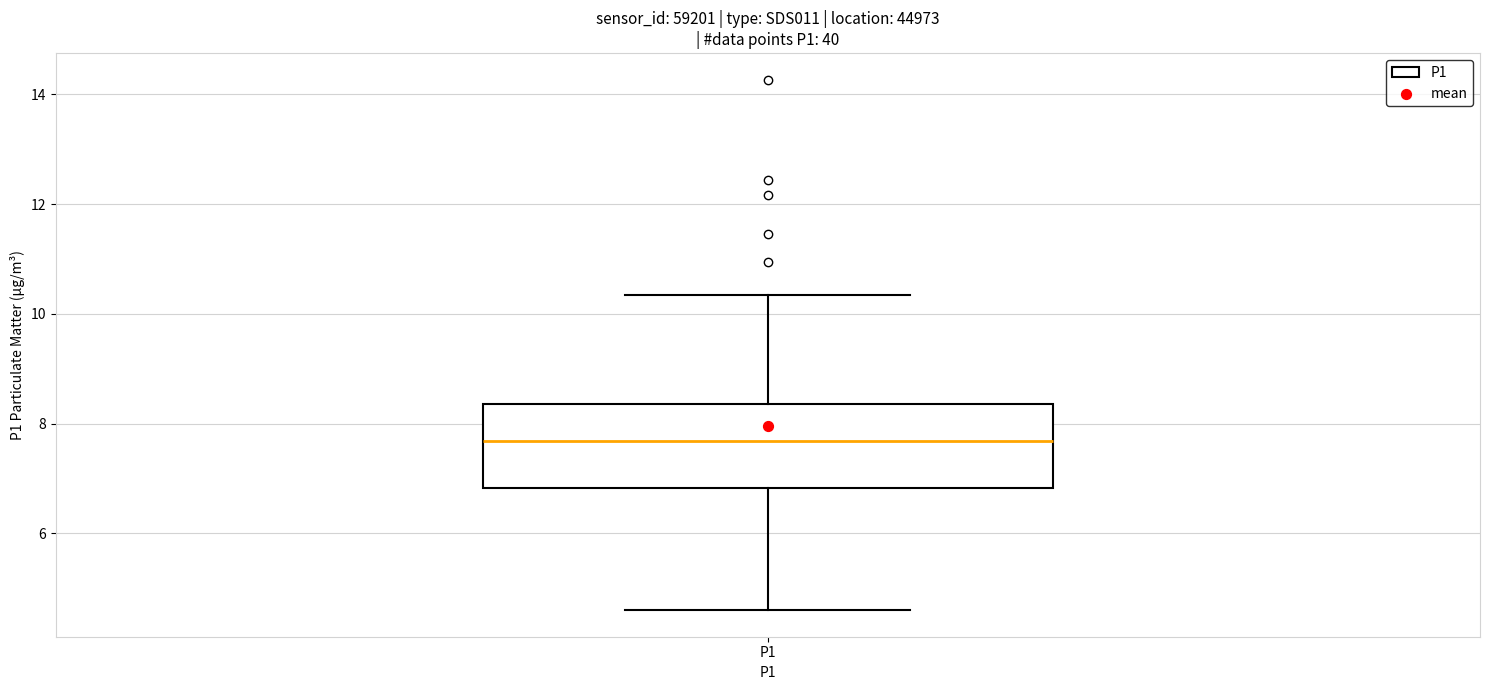

Transcribe this box plot: give where the median line is, the range the box spans, and where the two whiskers end, as read against the y-axis. The values are not printed on the chart, so give them approximately, as read against the axis.

median 7.6, box 6.8 to 8.4, whiskers 4.6 to 10.4